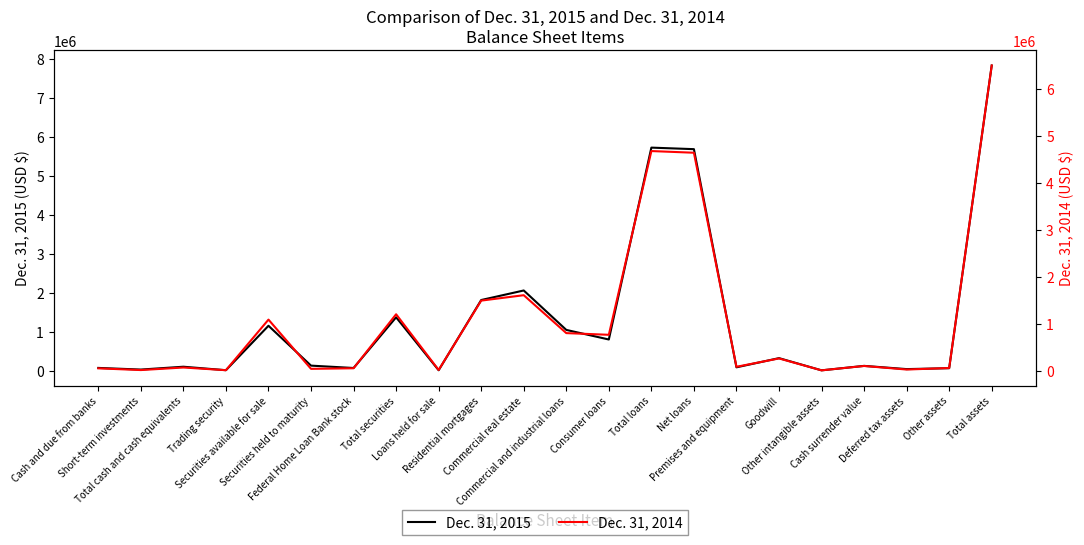

At which label does Dec. 31, 2014 reach its peak?

Total assets